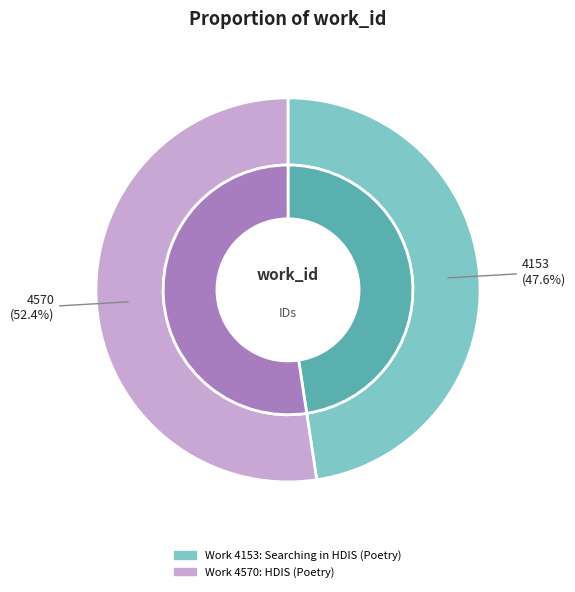

What is the majority slice?

4570